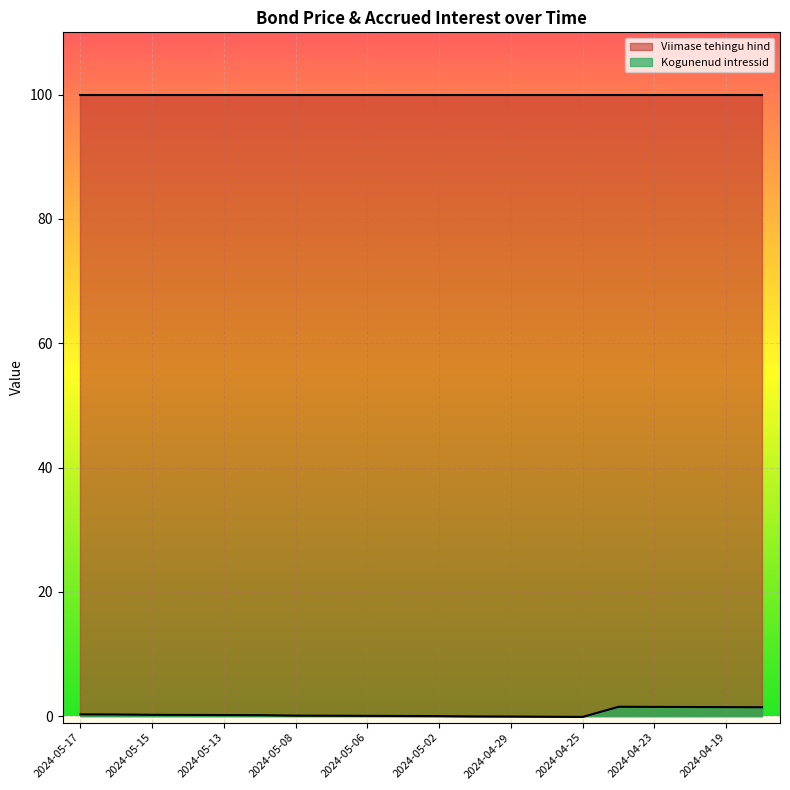

True or false: the data shows 1.5 at 2024-04-18.

True